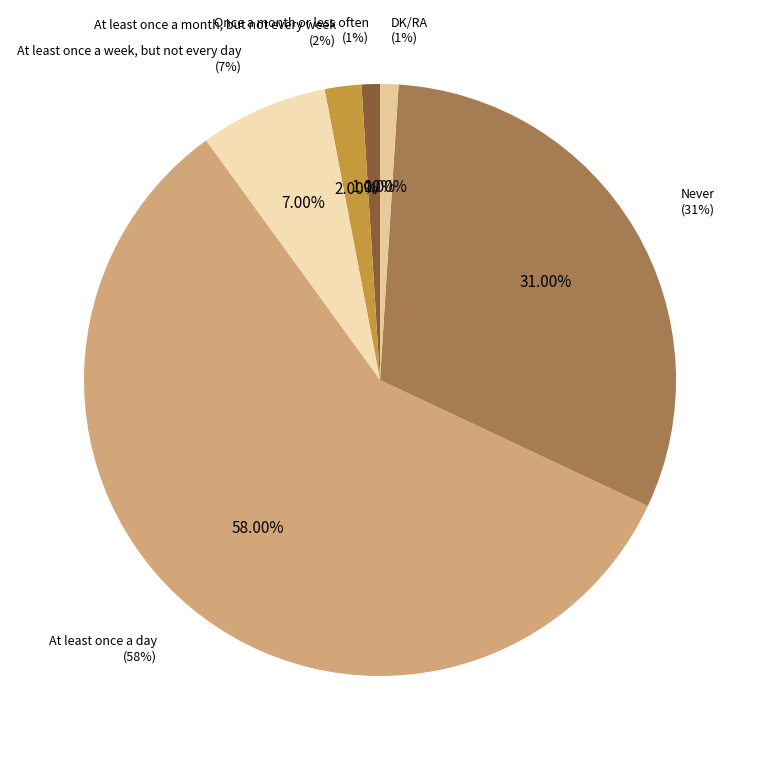

To the nearest percent, what is the difference between the largest and smallest slice percentages?

57%